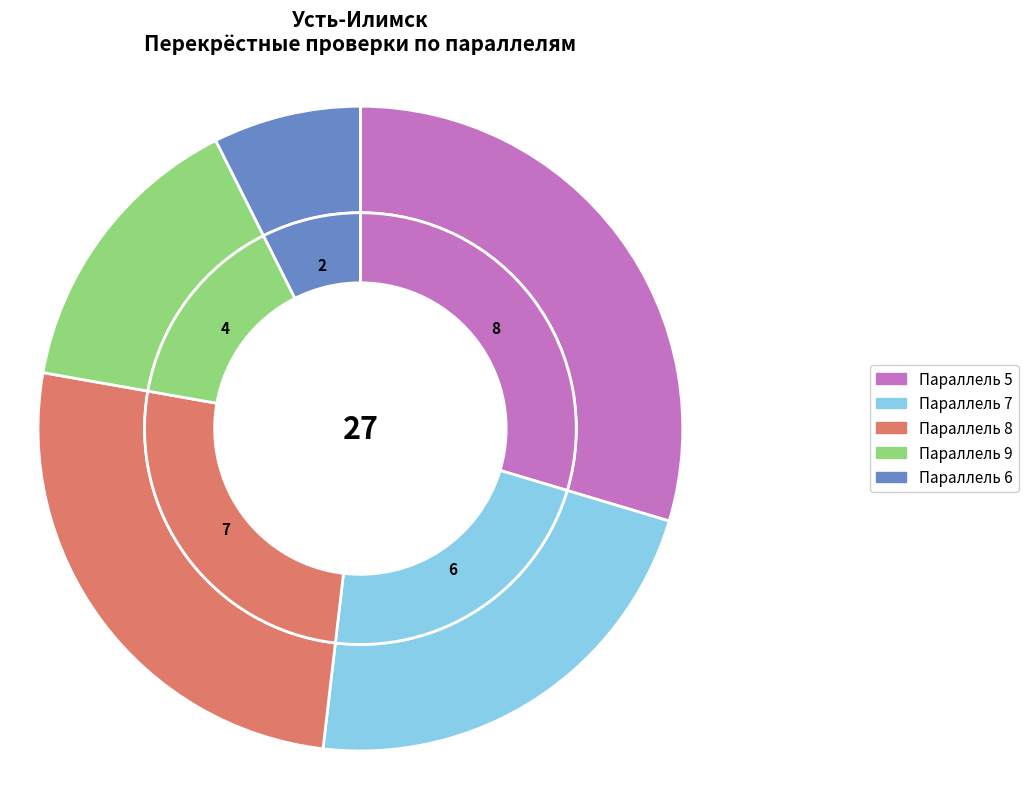

Which has a higher value, 8 or 6?

8